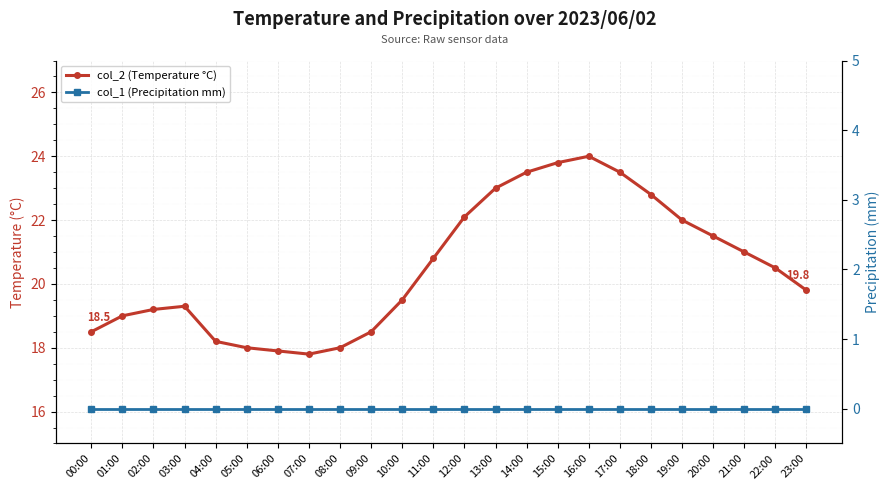

Where is the first local maximum for col_2 (Temperature °C)?

03:00